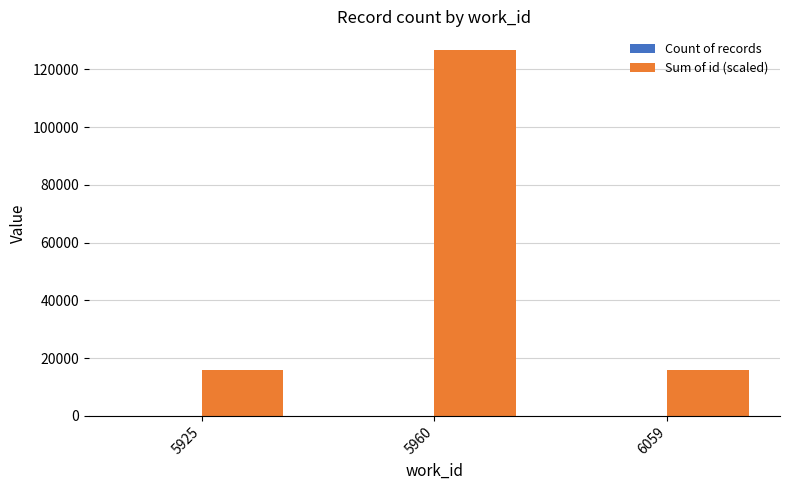

At which category is the sum across all series the highest?

5960